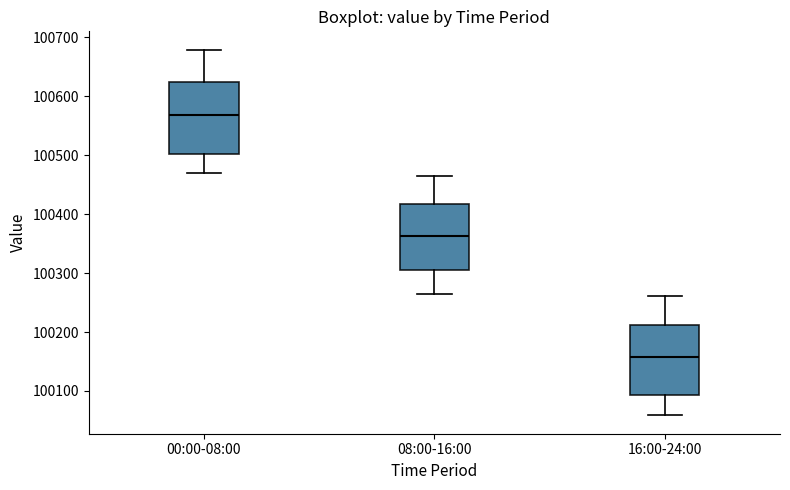

Which box has the highest median line?

00:00-08:00